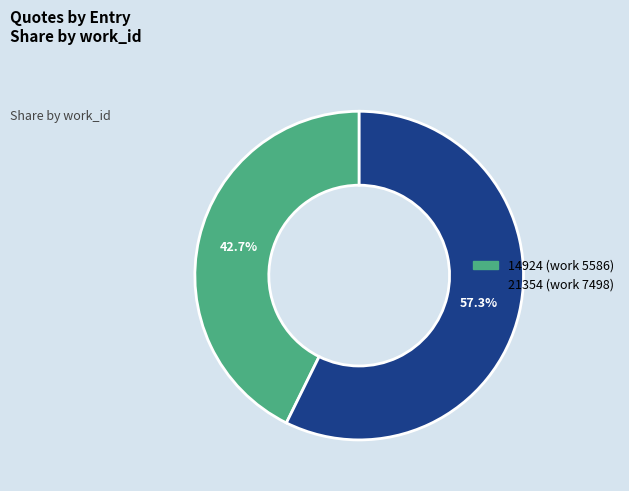

To the nearest percent, what portion does 14924 represent?

43%